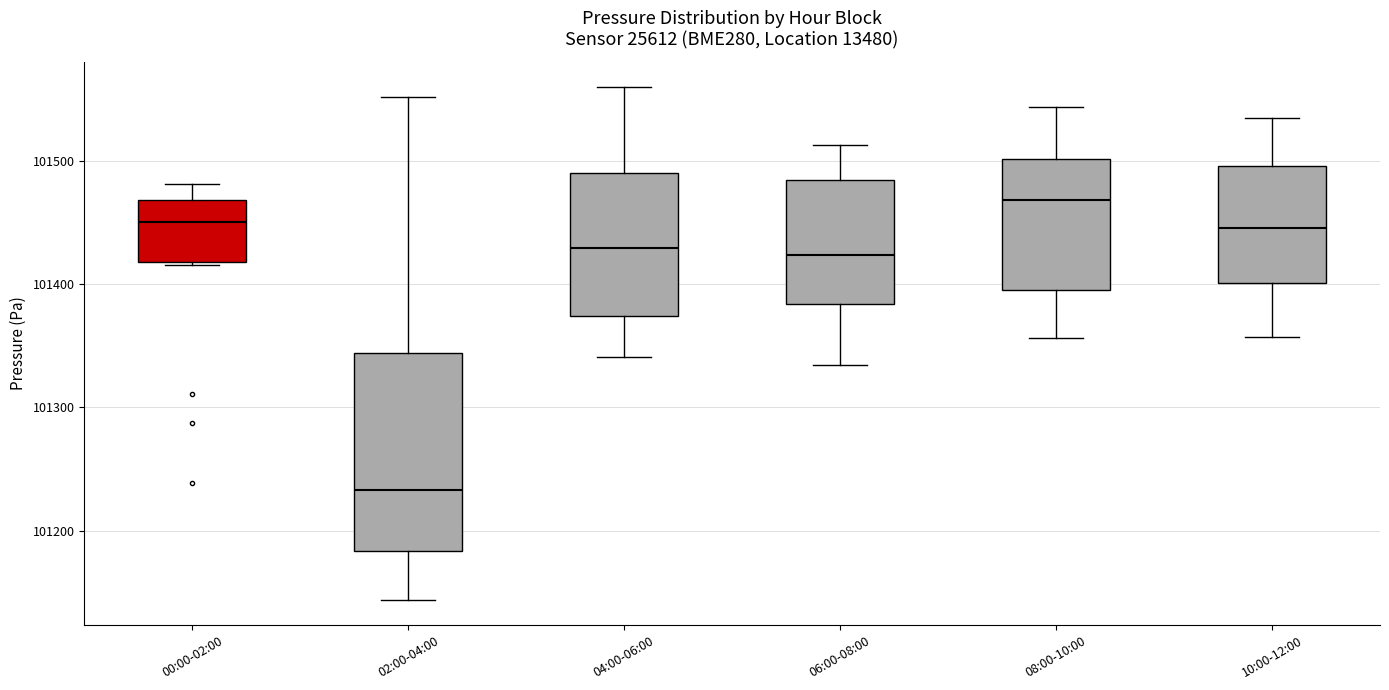

Which box has the highest median line?

08:00-10:00